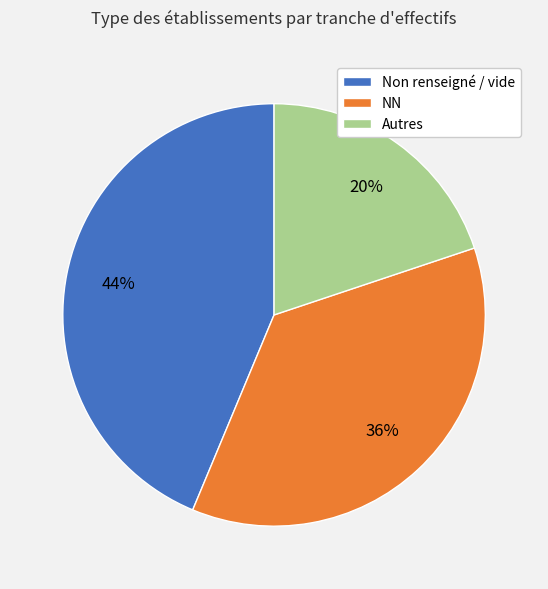

Do Autres and Non renseigné / vide together represent more than half of the pie?

Yes